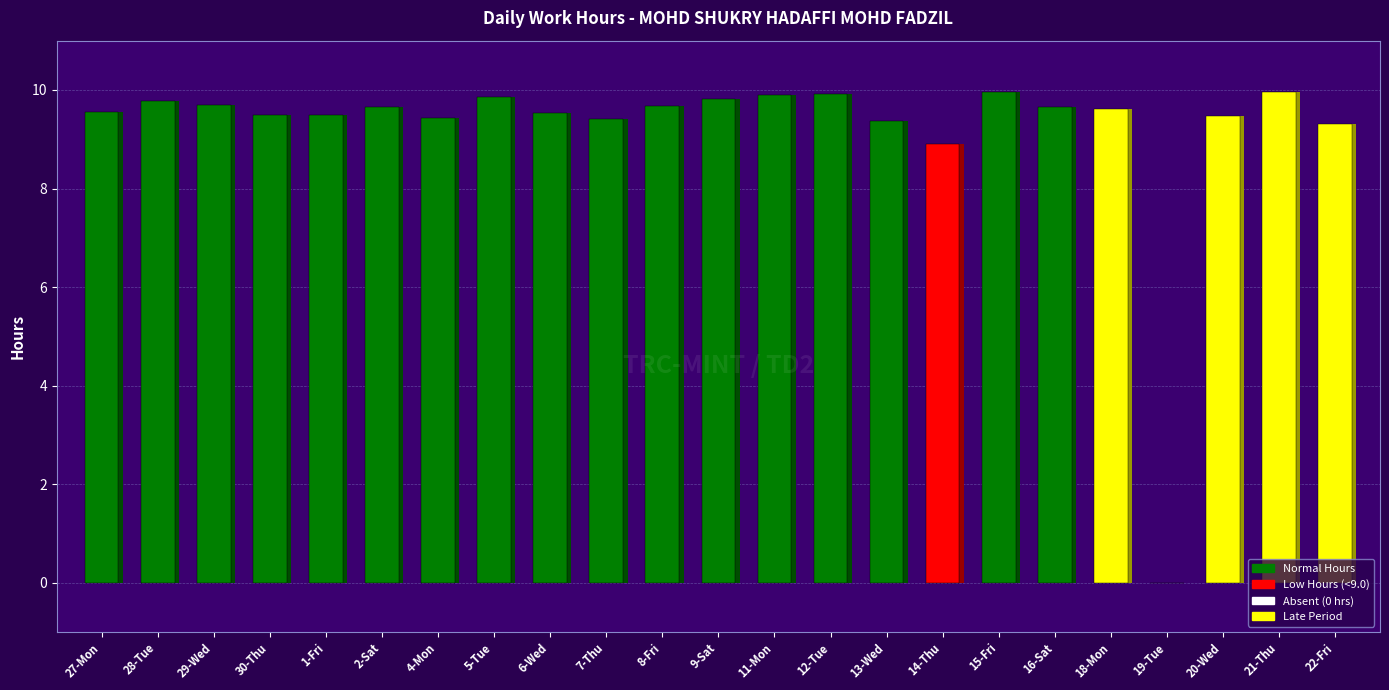

Rank the categories by value from lowest to highest.

19-Tue, 14-Thu, 22-Fri, 13-Wed, 7-Thu, 4-Mon, 20-Wed, 30-Thu, 1-Fri, 6-Wed, 27-Mon, 18-Mon, 2-Sat, 16-Sat, 8-Fri, 29-Wed, 28-Tue, 9-Sat, 5-Tue, 11-Mon, 12-Tue, 15-Fri, 21-Thu